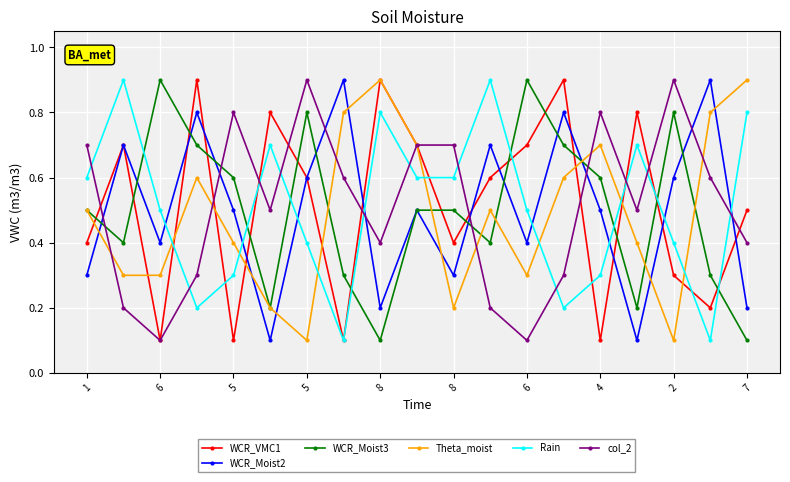

What is the value of the WCR_VMC1 point at the 12th from the left?

0.6